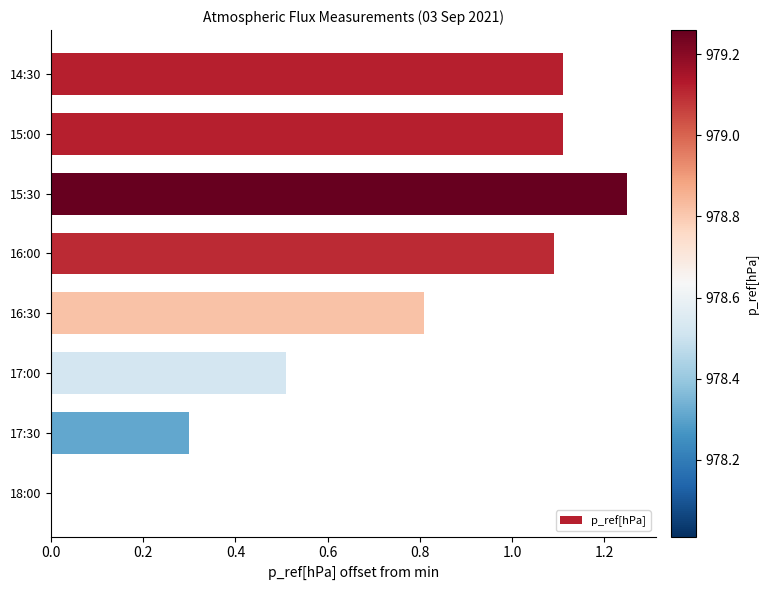

The chart shows a value of 0.5 at 17:00. True or false?

True